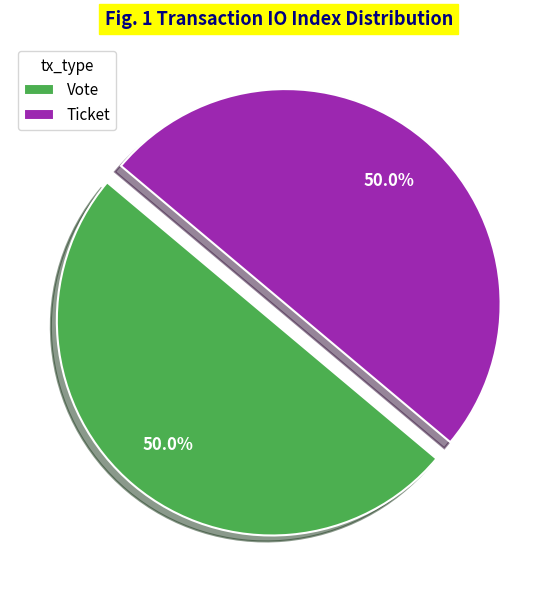

How much of the chart is everything except Ticket?

50.0%